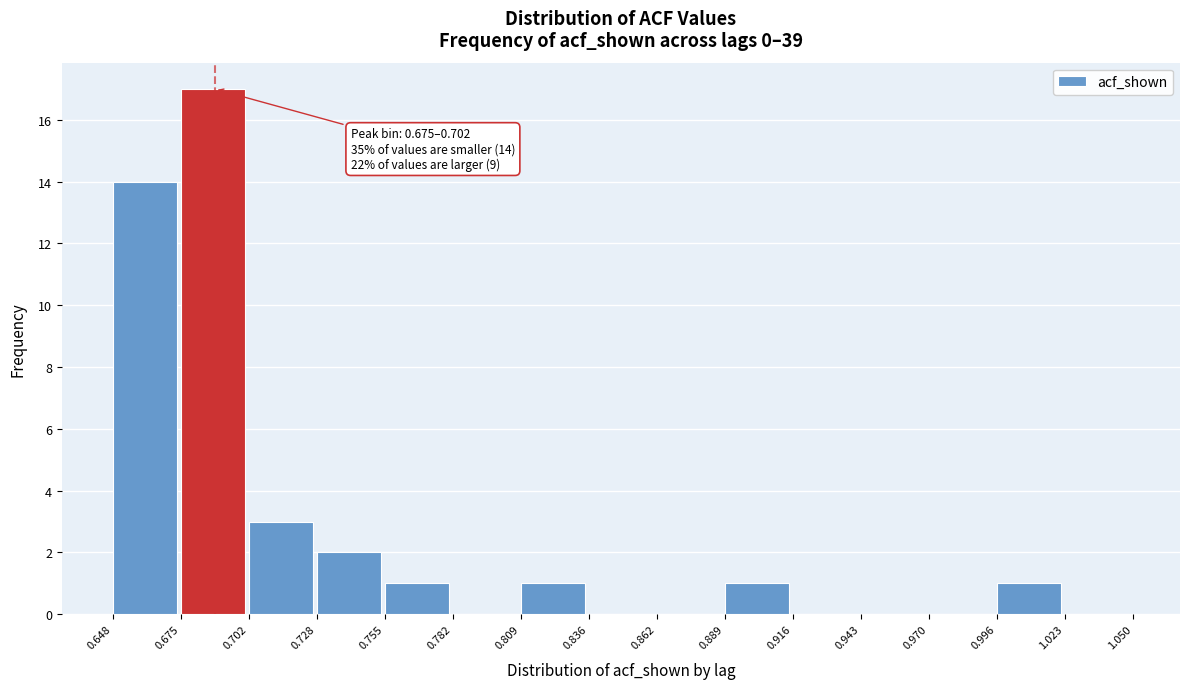

Over which range of the x-axis is the bar tallest?

0.675 to 0.702